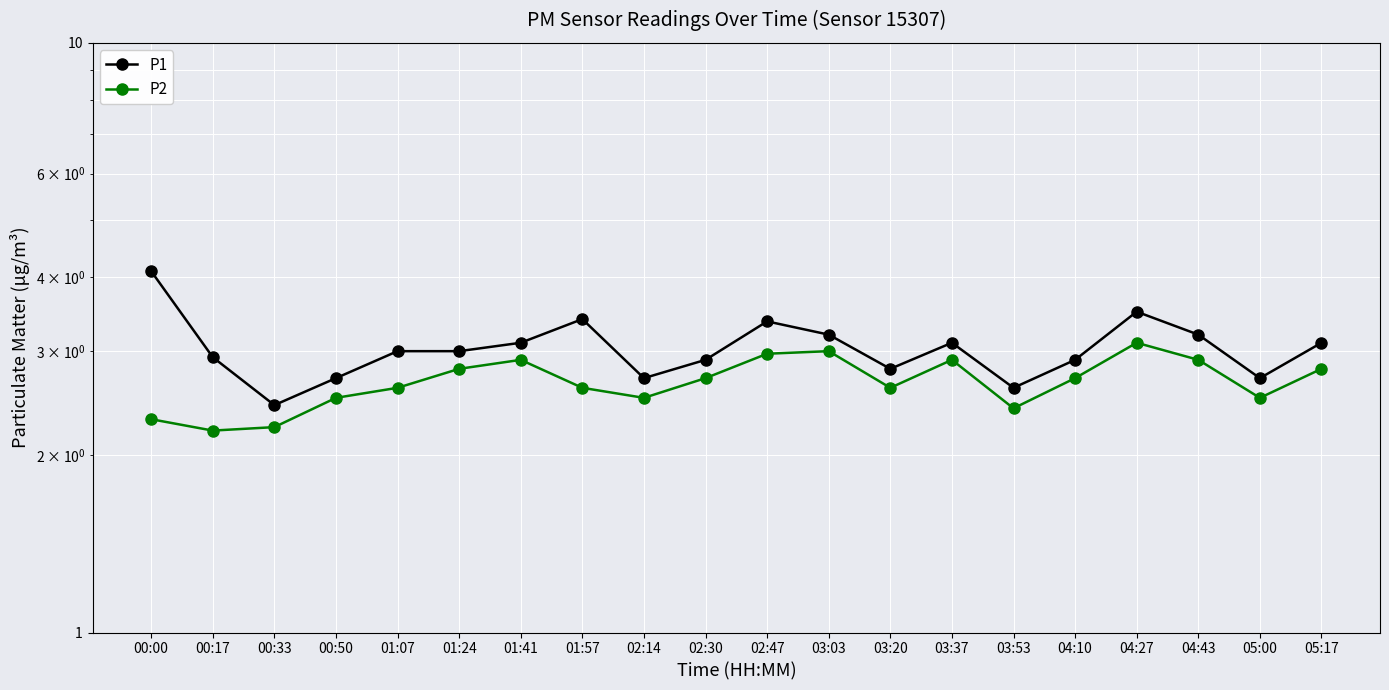

Reading left to right, extract all data points from this chart.

P1: 00:00=4.1	00:17=2.9	00:33=2.4	00:50=2.7	01:07=3.0	01:24=3.0	01:41=3.1	01:57=3.4	02:14=2.7	02:30=2.9	02:47=3.4	03:03=3.2	03:20=2.8	03:37=3.1	03:53=2.6	04:10=2.9	04:27=3.5	04:43=3.2	05:00=2.7	05:17=3.1
P2: 00:00=2.3	00:17=2.2	00:33=2.2	00:50=2.5	01:07=2.6	01:24=2.8	01:41=2.9	01:57=2.6	02:14=2.5	02:30=2.7	02:47=3.0	03:03=3.0	03:20=2.6	03:37=2.9	03:53=2.4	04:10=2.7	04:27=3.1	04:43=2.9	05:00=2.5	05:17=2.8